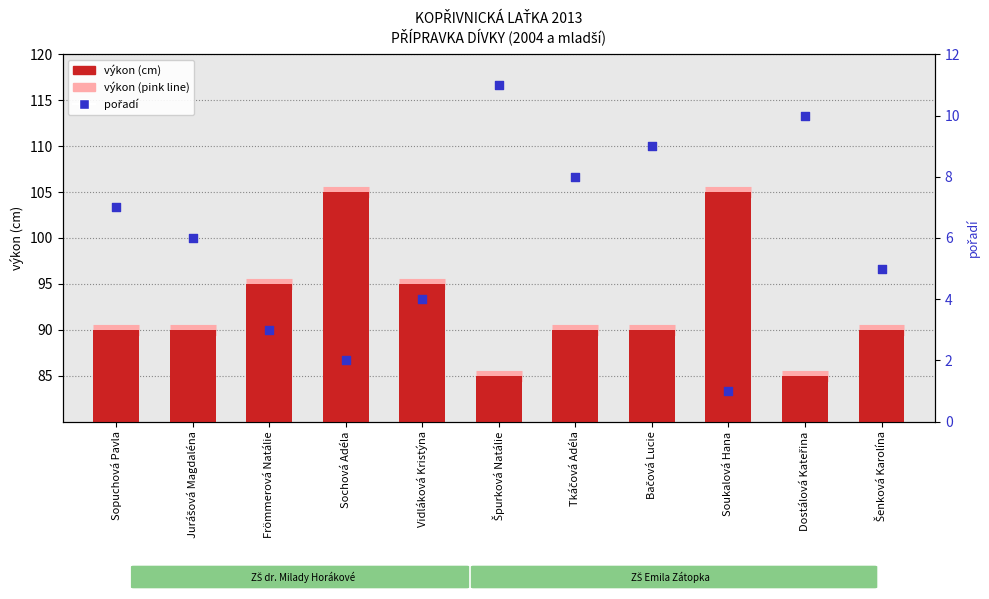

What are all the series names shown in the legend?

výkon (cm), pořadí